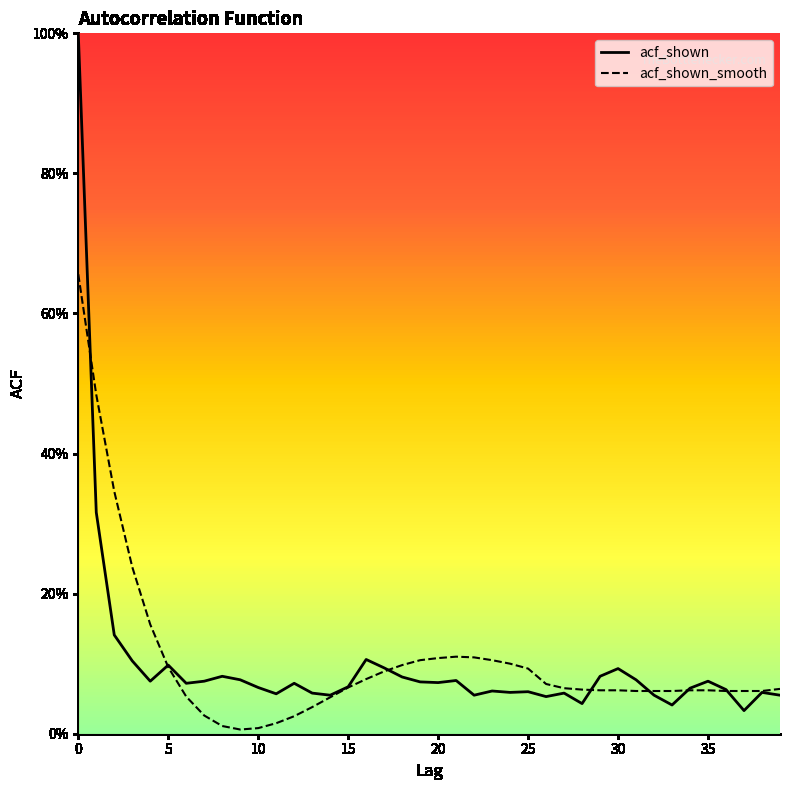

Which label corresponds to the smallest value in the chart?

9